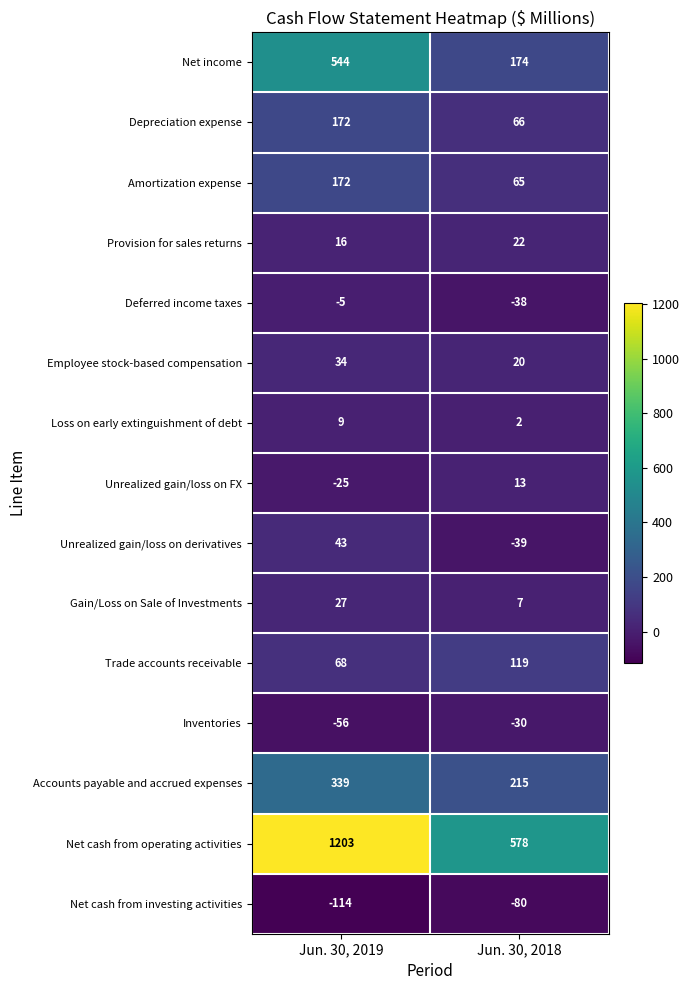

Reading left to right, list all the values displayed in this chart.

Net income: 544	174
Depreciation expense: 172	66
Amortization expense: 172	65
Provision for sales returns: 16	22
Deferred income taxes: -5	-38
Employee stock-based compensation: 34	20
Loss on early extinguishment of debt: 9	2
Unrealized gain/loss on FX: -25	13
Unrealized gain/loss on derivatives: 43	-39
Gain/Loss on Sale of Investments: 27	7
Trade accounts receivable: 68	119
Inventories: -56	-30
Accounts payable and accrued expenses: 339	215
Net cash from operating activities: 1203	578
Net cash from investing activities: -114	-80